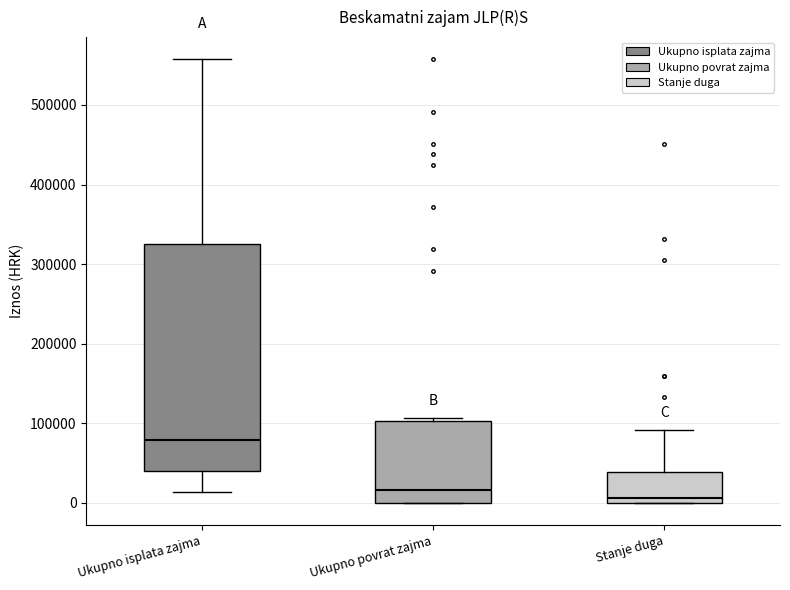

Where does the median line of the box for Ukupno povrat zajma sit on the y-axis? The values are not printed on the chart, so give them approximately, as read against the axis.

20000